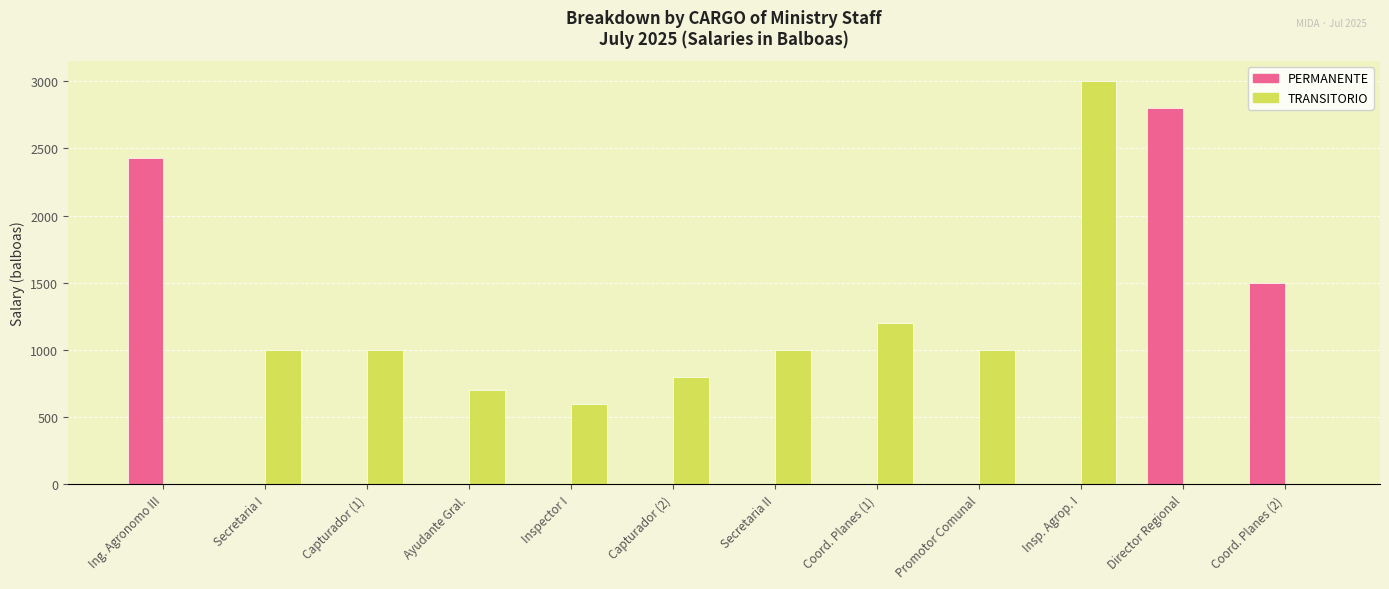

At which category is the sum across all series the highest?

Insp. Agrop. I